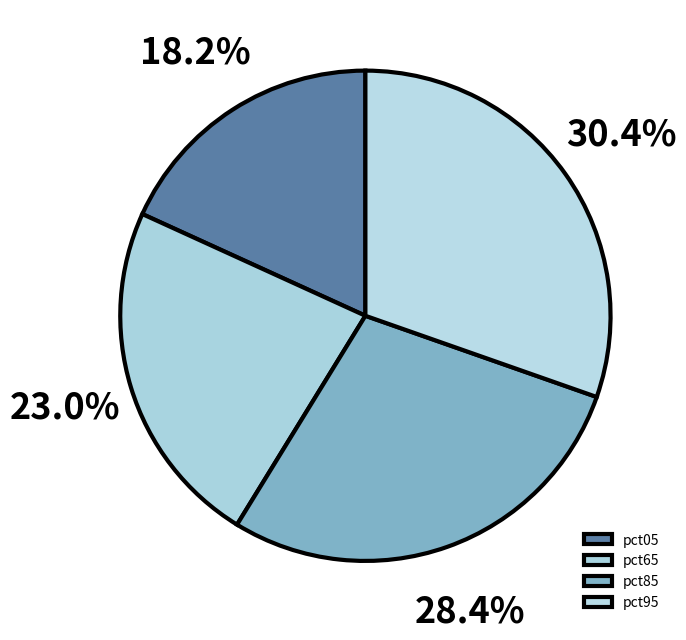

To the nearest percent, what portion does pct05 represent?

18%